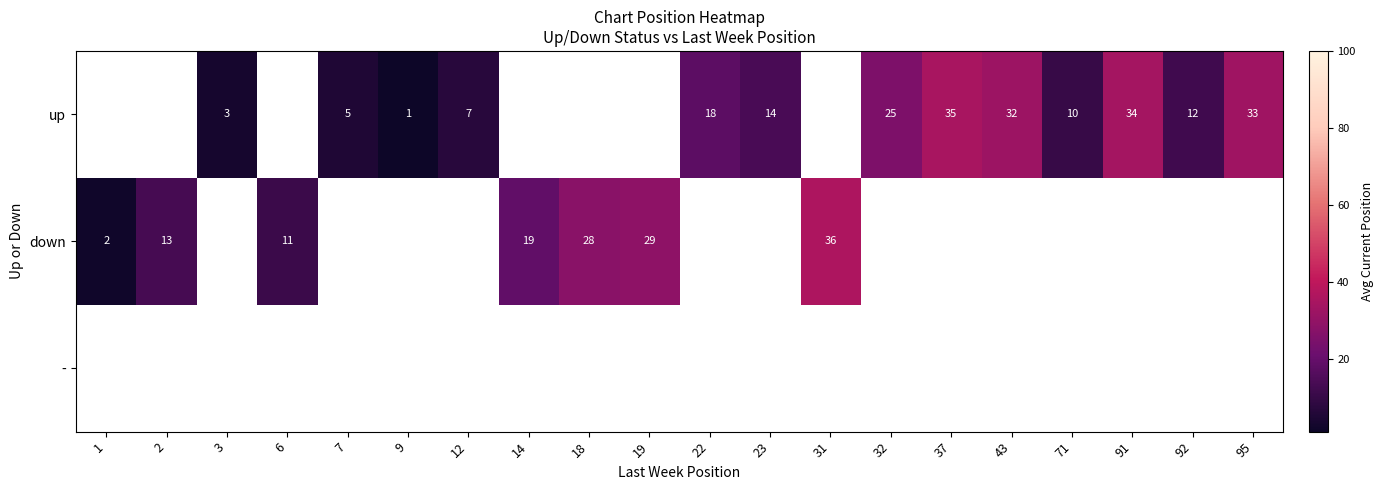

The value of down at 1 is 1. True or false?

False